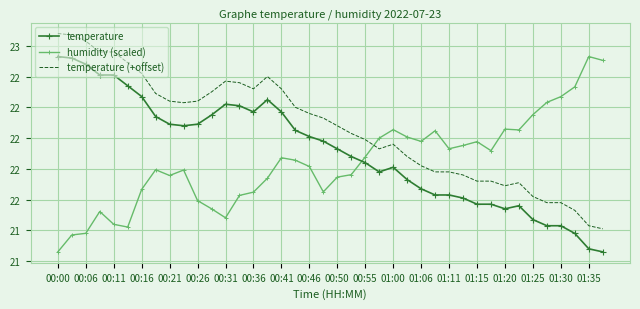

What are all the series names shown in the legend?

temperature, humidity (scaled), temperature (+offset)